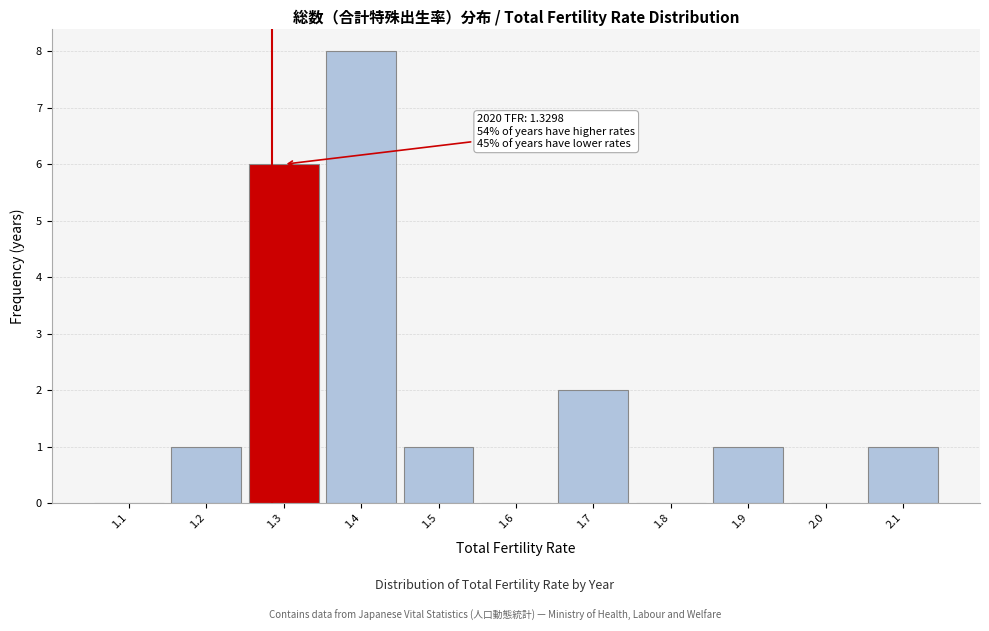

Reading left to right, transcribe all the data shown in this chart.

1.1=0	1.2=1	1.3=6	1.4=8	1.5=1	1.6=0	1.7=2	1.8=0	1.9=1	2.0=0	2.1=1